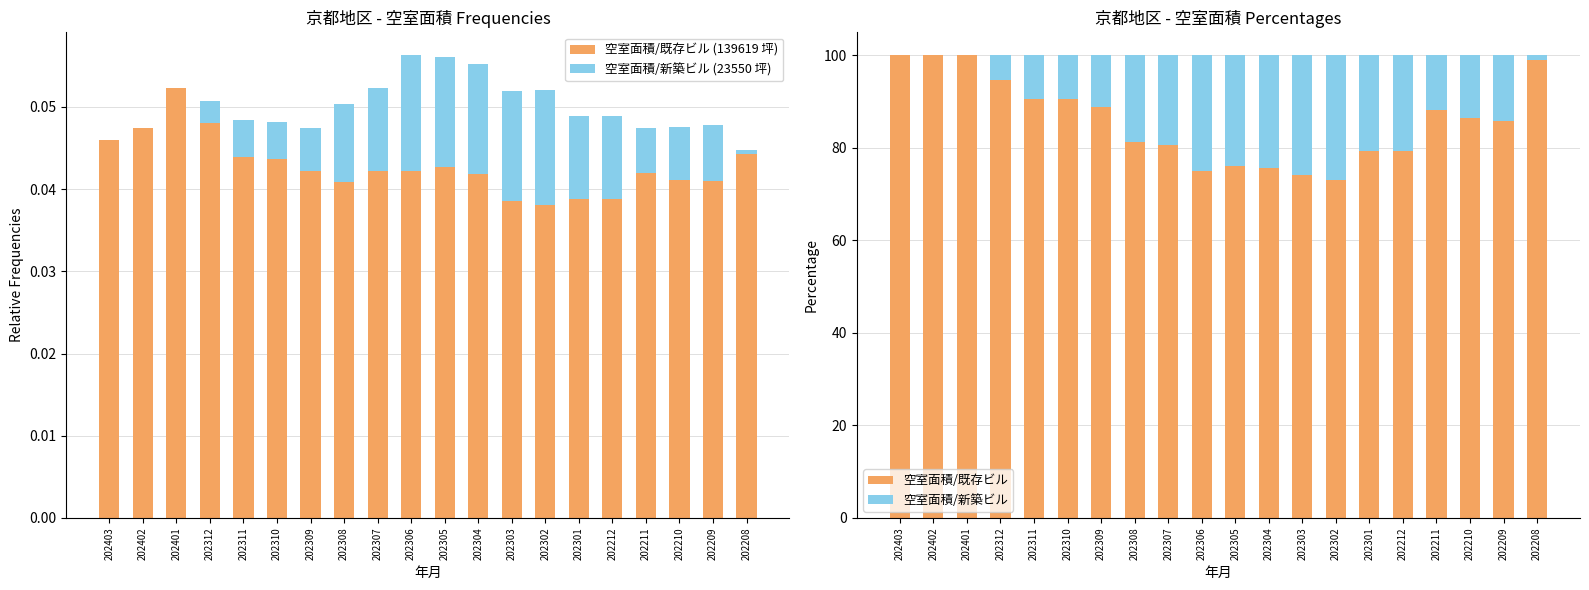

What is the sum of the 空室面積/新築ビル values at 202401 and 202303?

25.8